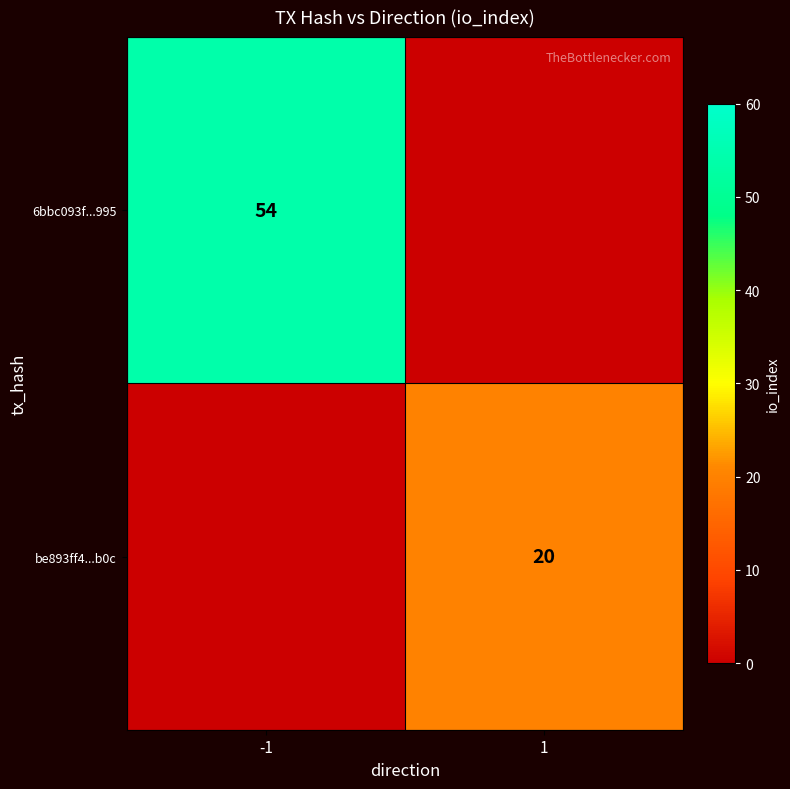

The be893ff4...b0c series shows 33 at 1. True or false?

False